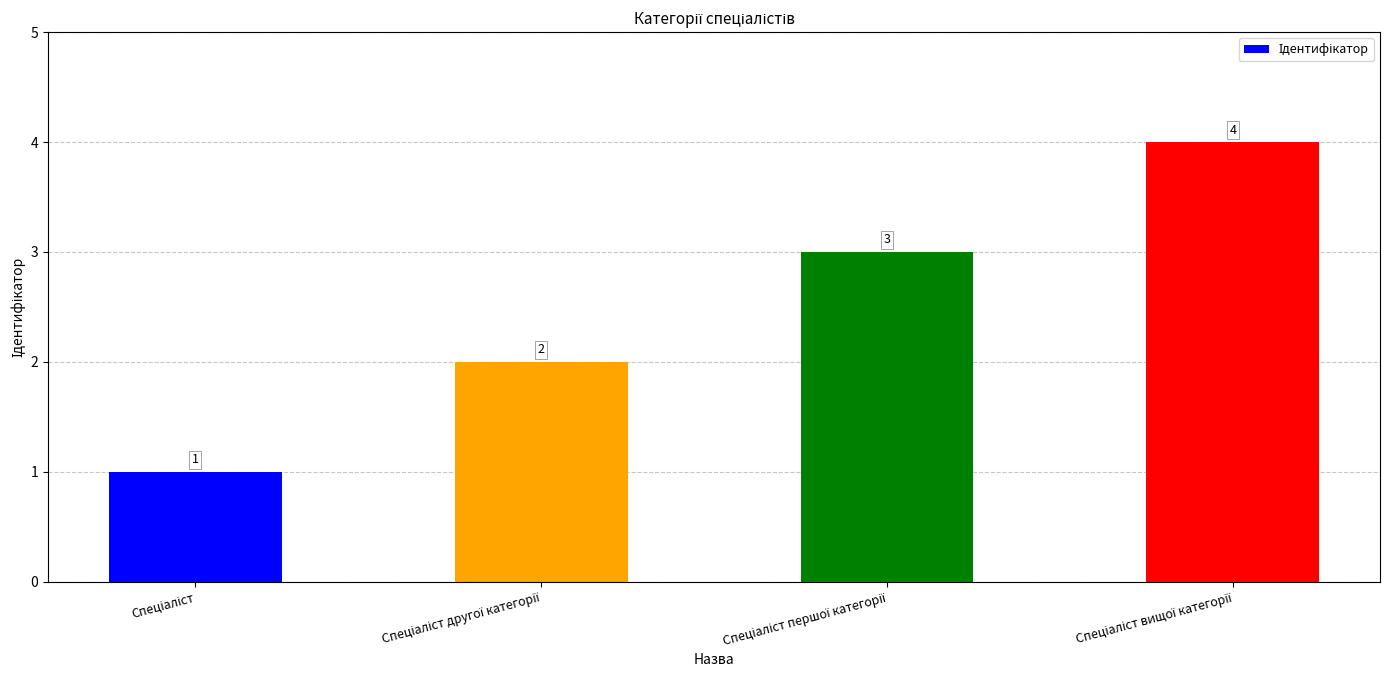

What is the value of the 4th bar from the left?

4